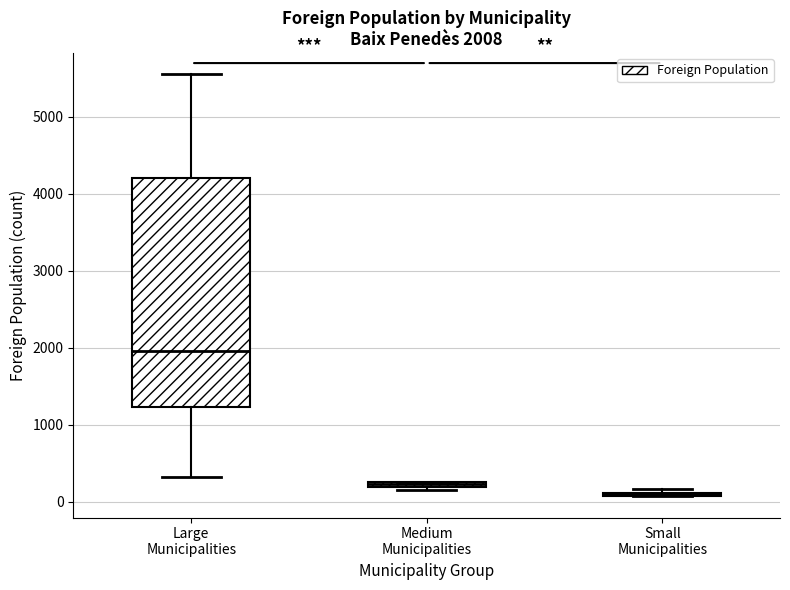

Which box is the tallest, from its lower edge to its upper edge?

Large Municipalities